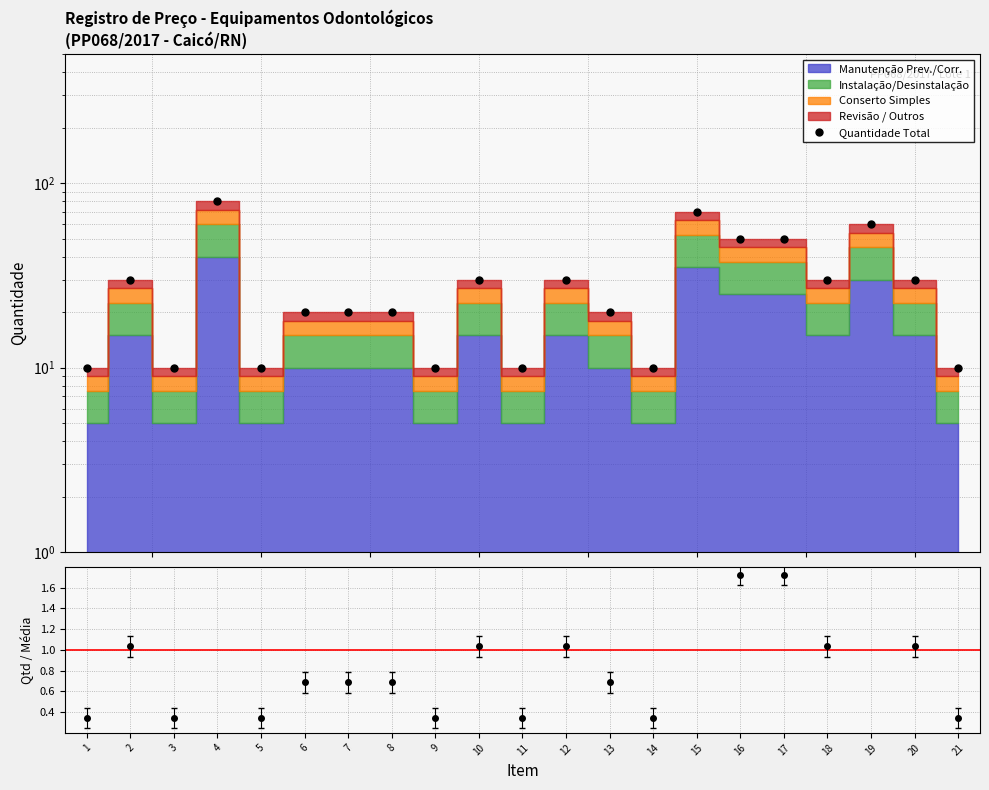

What is the value of the 12th point from the left?

30